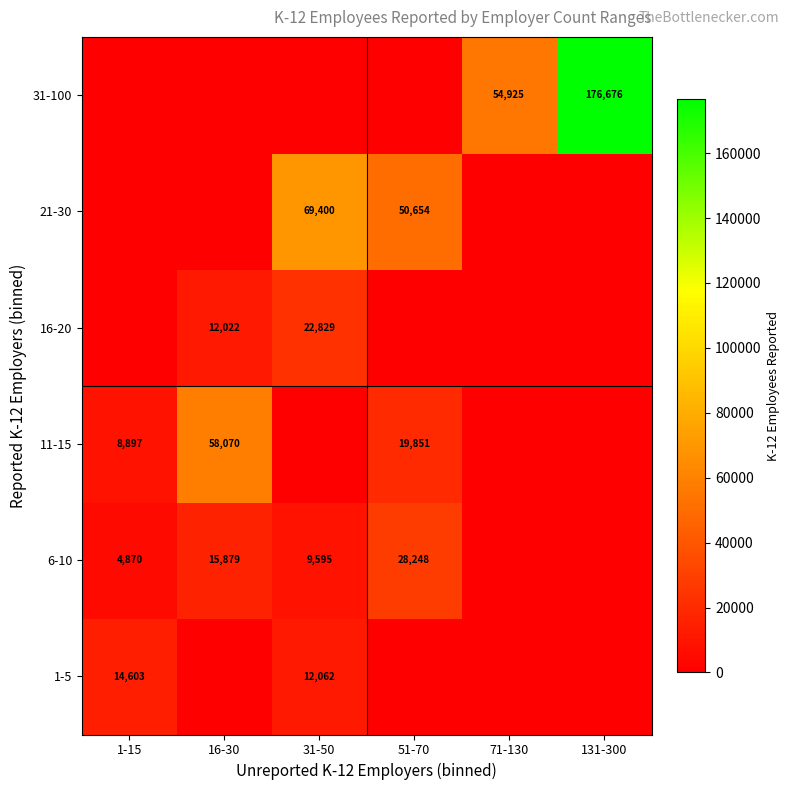

True or false: 11-15 has a value of 8897 at 1-15.

True